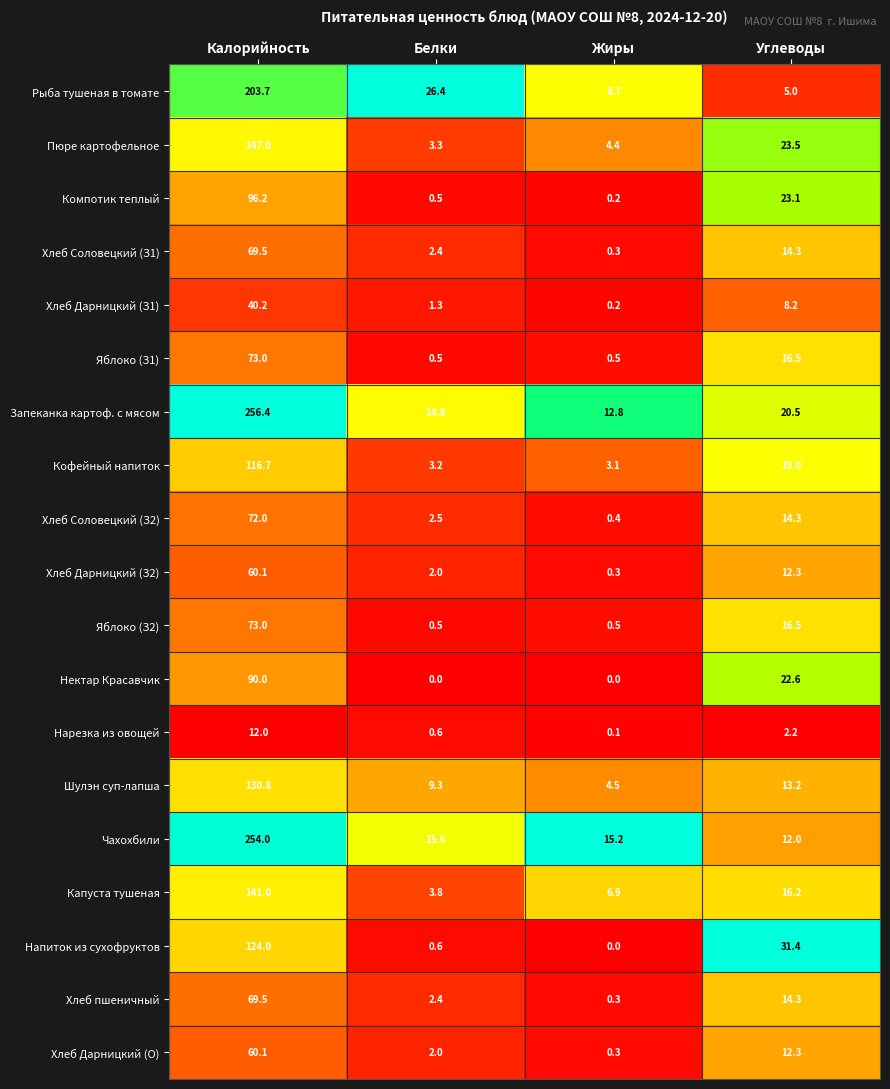

The value of Кофейный напиток at Белки is 3.2. True or false?

True